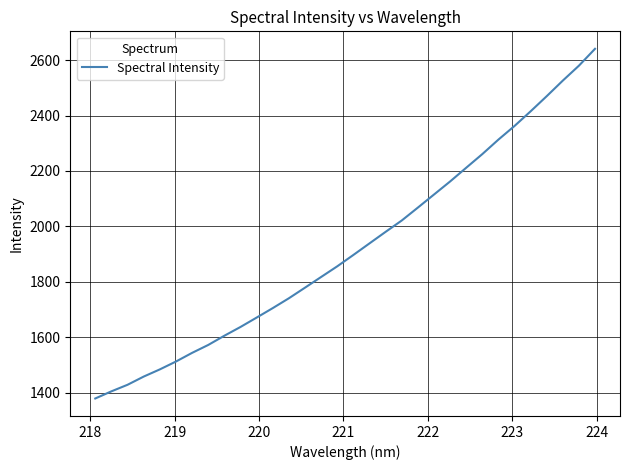

Reading left to right, what are all the values shown in this chart?

1378.5	1404.3	1428.0	1457.5	1483.5	1511.9	1543.2	1571.7	1605.0	1636.7	1670.5	1704.8	1740.3	1778.6	1817.2	1855.6	1896.7	1938.4	1980.1	2021.0	2067.6	2114.7	2161.9	2211.4	2260.7	2313.1	2362.3	2415.2	2469.9	2526.2	2580.0	2640.9